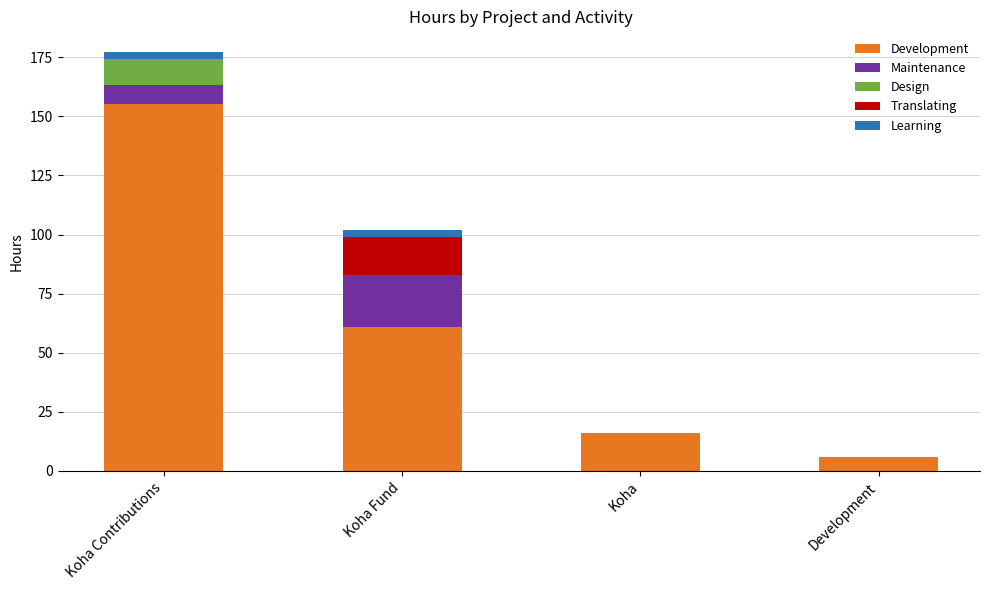

Which series changed the most between Koha Fund and Development?

Development